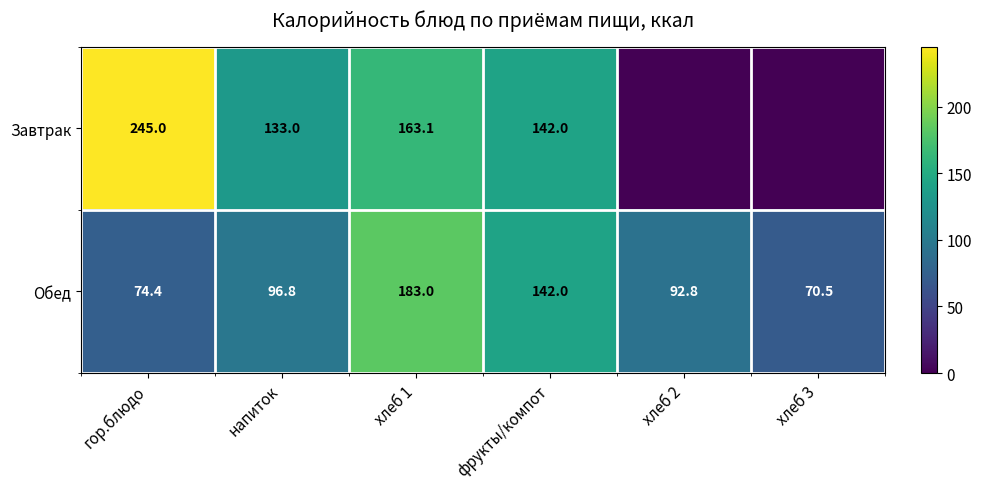

What is the total value across all series at гор.блюдо?

319.4